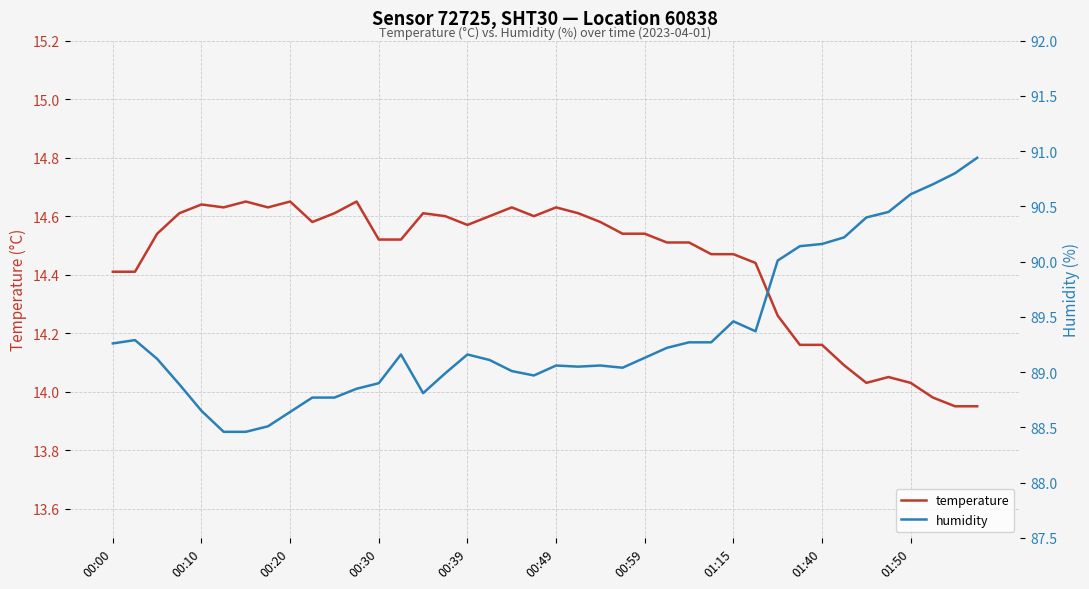

Where does the temperature series first go above 14?

00:00